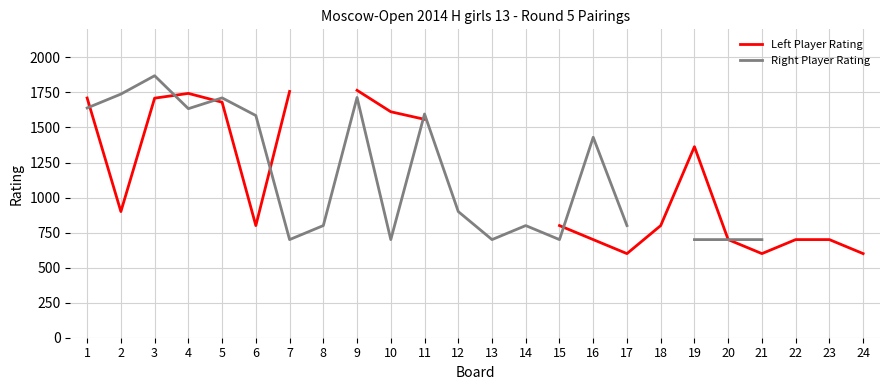

How many times do Left Player Rating and Right Player Rating cross each other?

6